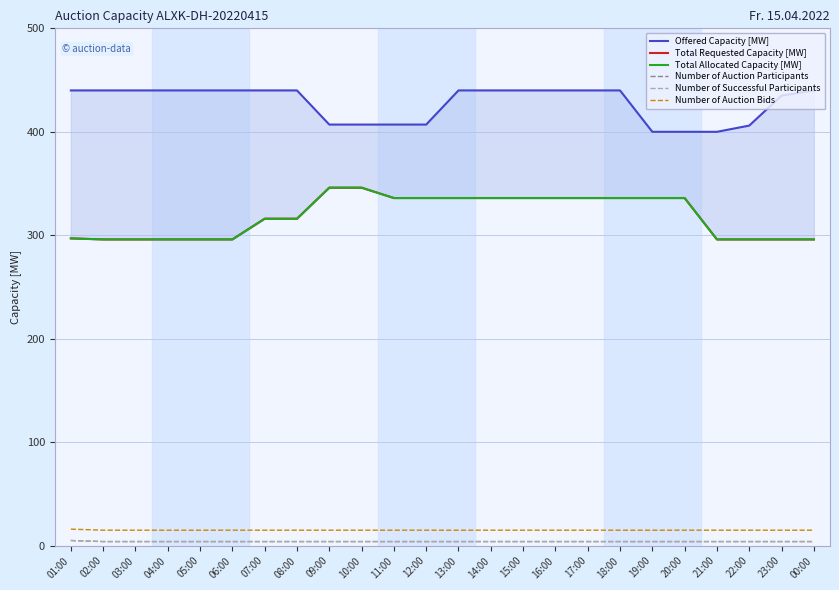

Is the value of Total Requested Capacity [MW] at 16:00 greater than the value of Number of Auction Bids at 15:00?

Yes